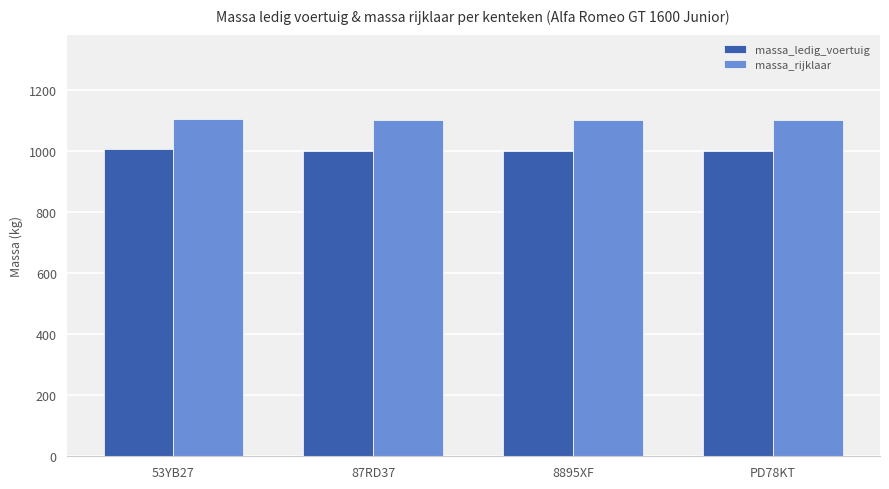

What is the difference between the maximum and second lowest values in the massa_ledig_voertuig series?

5